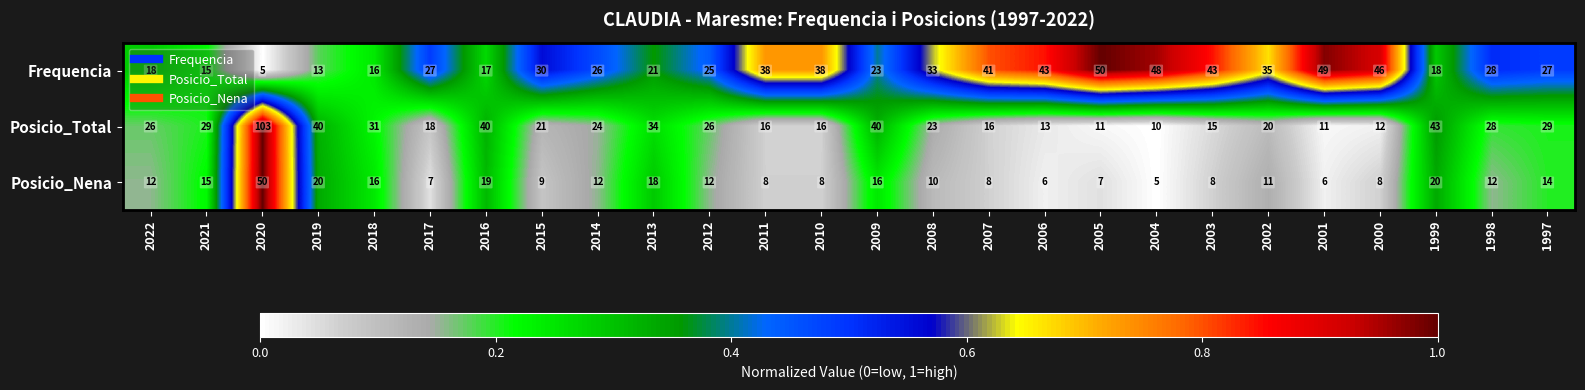

What is the maximum value shown in the chart?

103